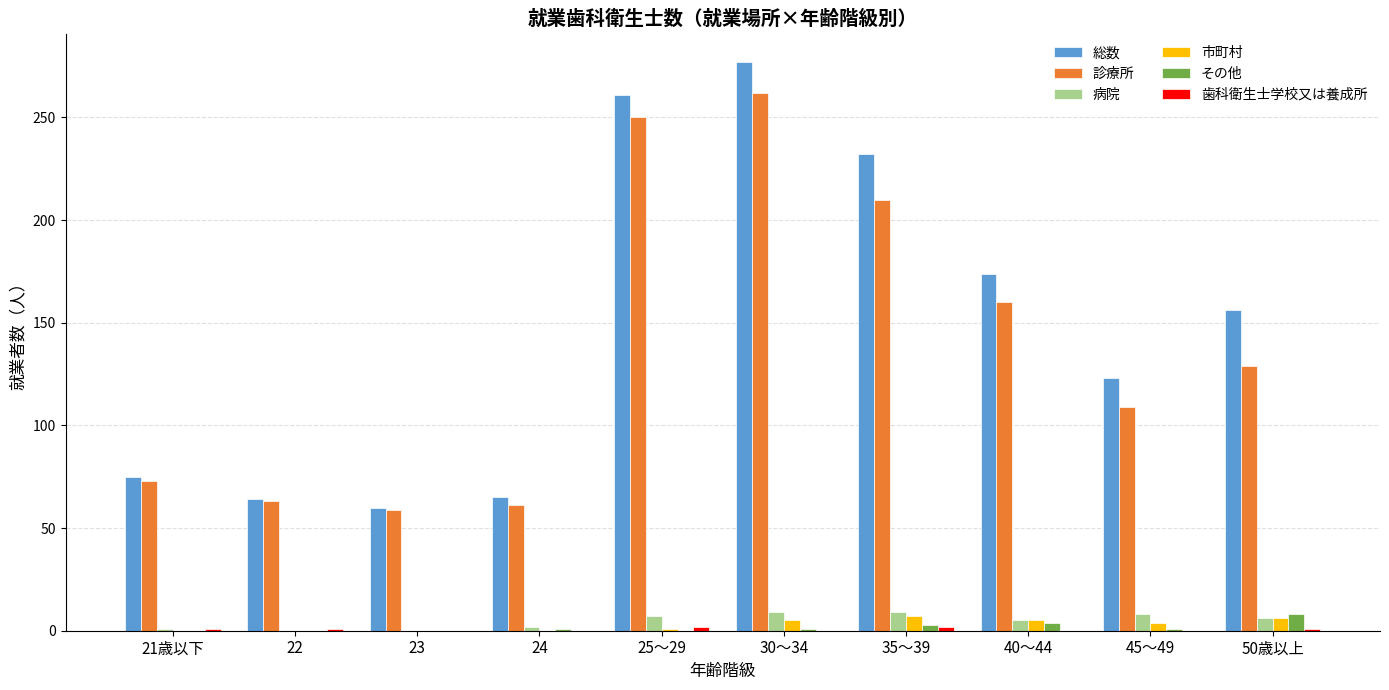

Between 24 and 35～39, which series saw the biggest shift?

総数